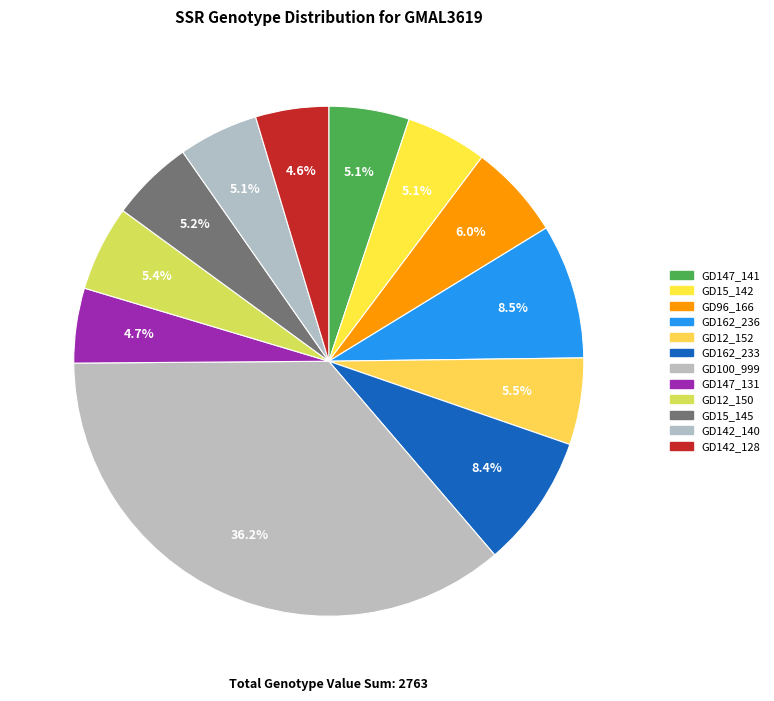

To the nearest percent, what is the difference between the GD12_152 and GD96_166 slice percentages?

1%